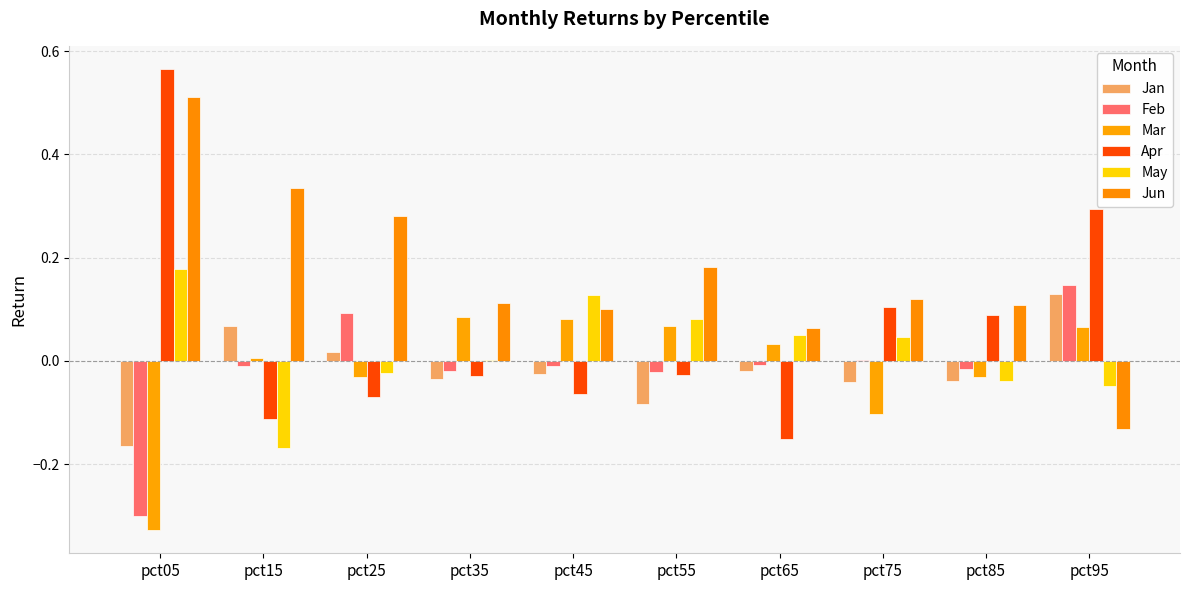

Reading left to right, what are all the values shown in this chart?

Jan: -0.2	0.1	0.0	-0.0	-0.0	-0.1	-0.0	-0.0	-0.0	0.1
Feb: -0.3	-0.0	0.1	-0.0	-0.0	-0.0	-0.0	0.0	-0.0	0.1
Mar: -0.3	0.0	-0.0	0.1	0.1	0.1	0.0	-0.1	-0.0	0.1
Apr: 0.6	-0.1	-0.1	-0.0	-0.1	-0.0	-0.2	0.1	0.1	0.3
May: 0.2	-0.2	-0.0	0.0	0.1	0.1	0.0	0.0	-0.0	-0.0
Jun: 0.5	0.3	0.3	0.1	0.1	0.2	0.1	0.1	0.1	-0.1